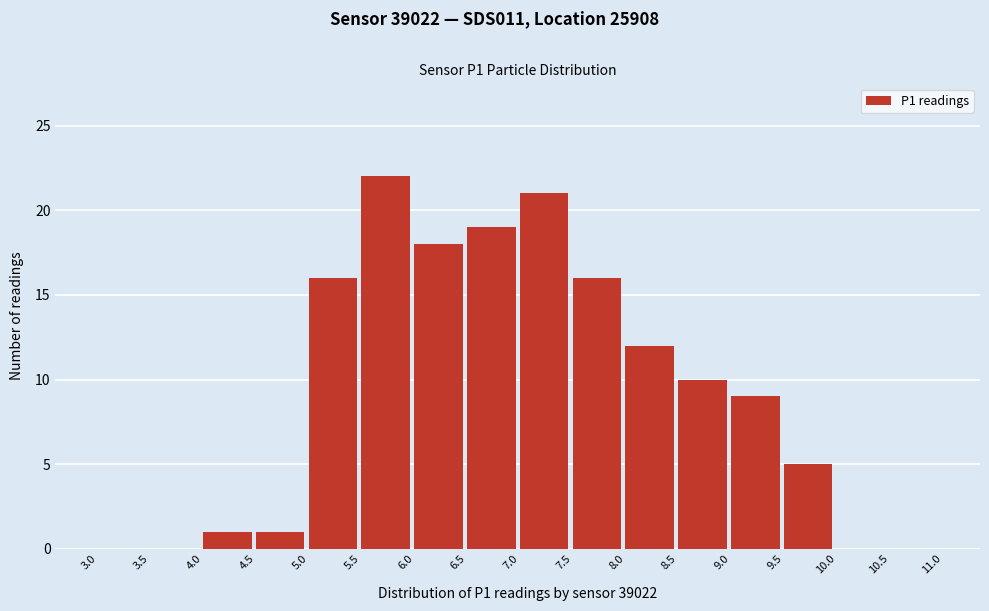

Reading left to right, list every bar in this chart as the range it spans on the x-axis followed by its height. The values are not printed on the chart, so give them approximately, as read against the axis.

3.0 to 3.5: 0
3.5 to 4.0: 0
4.0 to 4.5: 1
4.5 to 5.0: 1
5.0 to 5.5: 16
5.5 to 6.0: 22
6.0 to 6.5: 18
6.5 to 7.0: 19
7.0 to 7.5: 21
7.5 to 8.0: 16
8.0 to 8.5: 12
8.5 to 9.0: 10
9.0 to 9.5: 9
9.5 to 10.0: 5
10.0 to 10.5: 0
10.5 to 11.0: 0